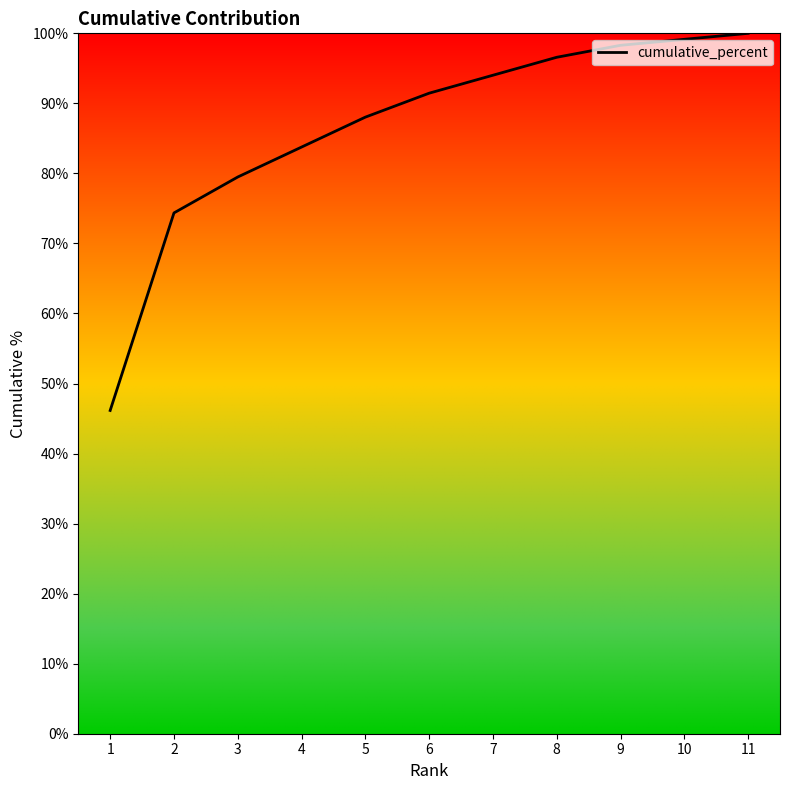

Does the chart have visible grid lines?

No